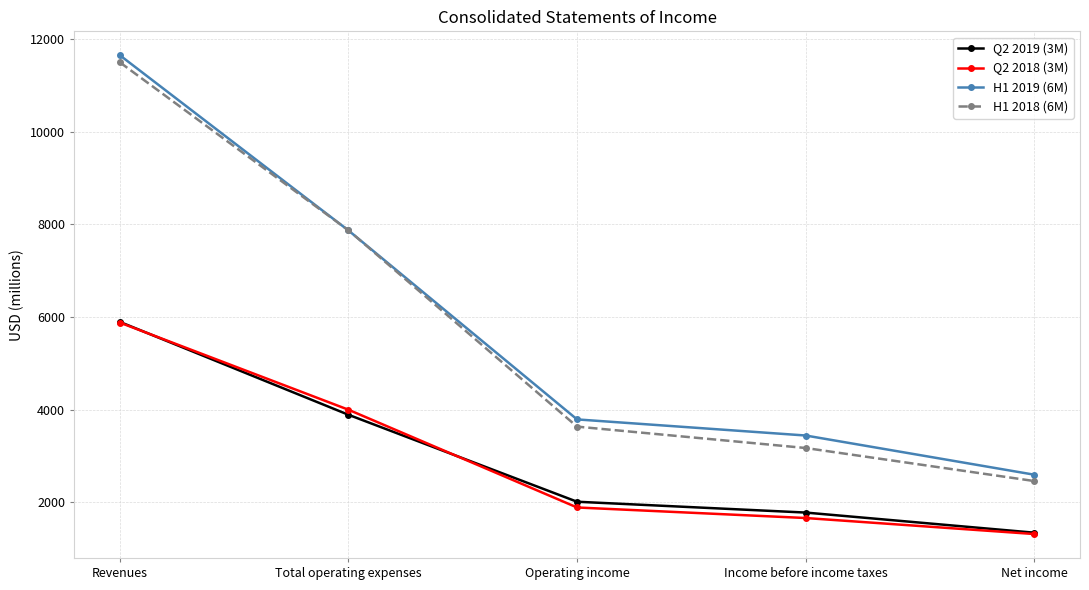

What is the label of the 5th point from the left?

Net income